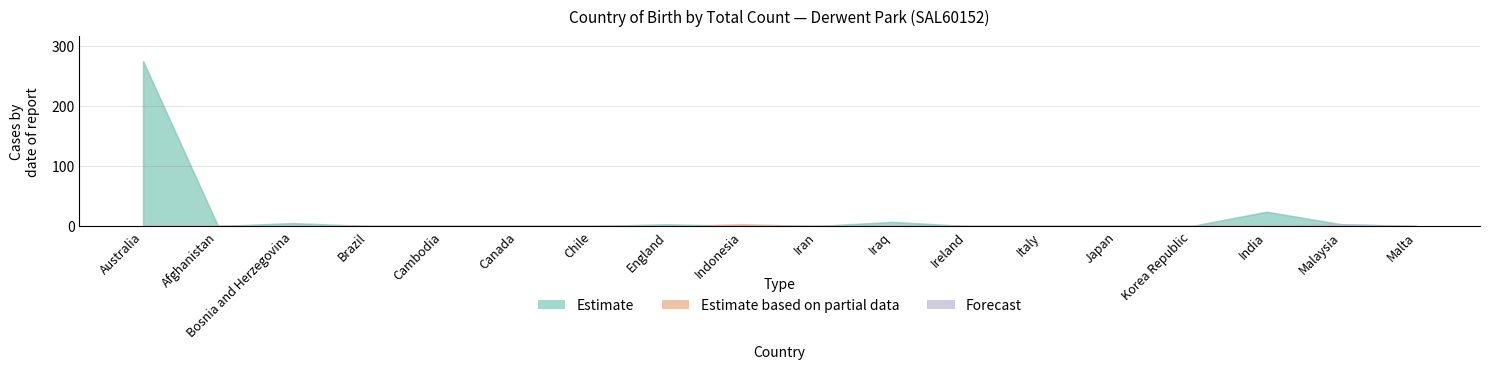

What is the greatest value displayed?

275